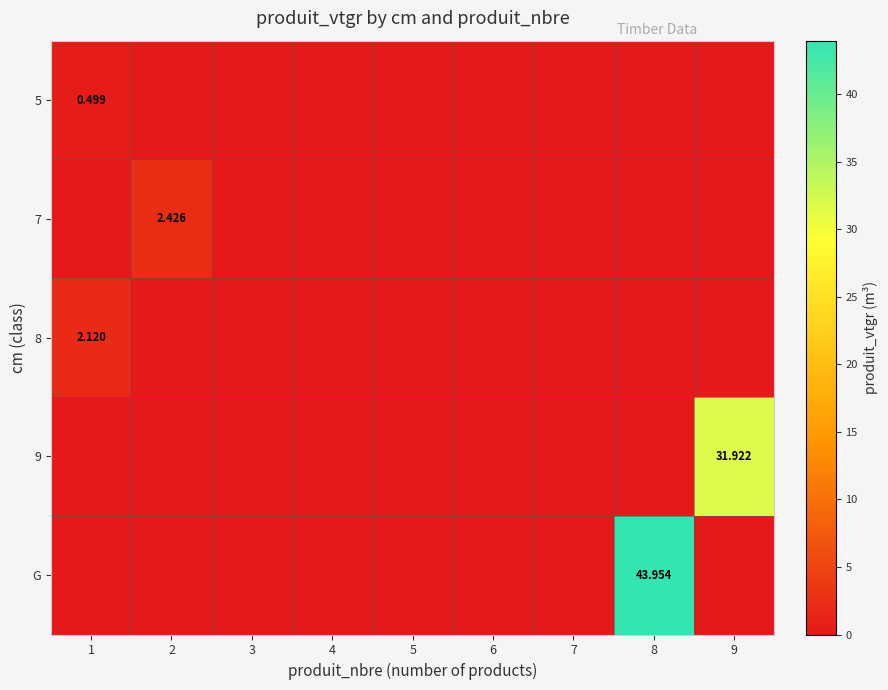

How many distinct data groups are displayed?

5